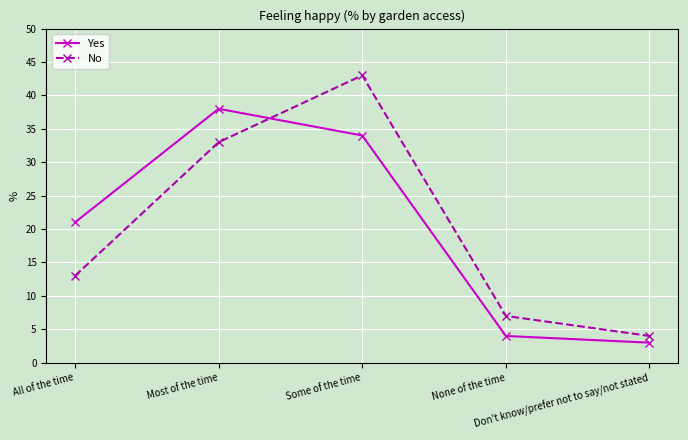

How many interior local peaks does the No series have?

1